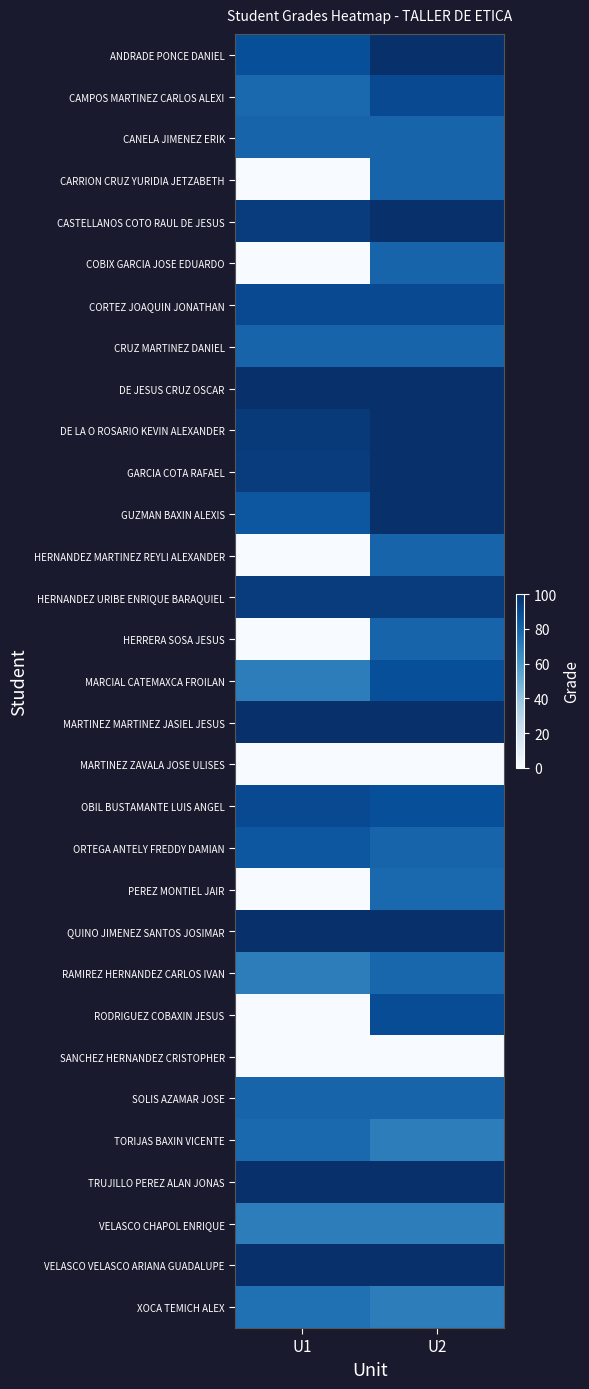

Reading left to right, list all the values displayed in this chart.

ANDRADE PONCE DANIEL: U1=88	U2=100
CAMPOS MARTINEZ CARLOS ALEXI: U1=78	U2=90
CANELA JIMENEZ ERIK: U1=80	U2=80
CARRION CRUZ YURIDIA JETZABETH: U1=0	U2=80
CASTELLANOS COTO RAUL DE JESUS: U1=95	U2=100
COBIX GARCIA JOSE EDUARDO: U1=0	U2=80
CORTEZ JOAQUIN JONATHAN: U1=90	U2=90
CRUZ MARTINEZ DANIEL: U1=80	U2=80
DE JESUS CRUZ OSCAR: U1=100	U2=100
DE LA O ROSARIO KEVIN ALEXANDER: U1=96	U2=100
GARCIA COTA RAFAEL: U1=95	U2=100
GUZMAN BAXIN ALEXIS: U1=85	U2=100
HERNANDEZ MARTINEZ REYLI ALEXANDER: U1=0	U2=80
HERNANDEZ URIBE ENRIQUE BARAQUIEL: U1=95	U2=95
HERRERA SOSA JESUS: U1=0	U2=80
MARCIAL CATEMAXCA FROILAN: U1=70	U2=88
MARTINEZ MARTINEZ JASIEL JESUS: U1=100	U2=100
MARTINEZ ZAVALA JOSE ULISES: U1=0	U2=0
OBIL BUSTAMANTE LUIS ANGEL: U1=90	U2=88
ORTEGA ANTELY FREDDY DAMIAN: U1=85	U2=80
PEREZ MONTIEL JAIR: U1=0	U2=78
QUINO JIMENEZ SANTOS JOSIMAR: U1=100	U2=100
RAMIREZ HERNANDEZ CARLOS IVAN: U1=70	U2=79
RODRIGUEZ COBAXIN JESUS: U1=0	U2=89
SANCHEZ HERNANDEZ CRISTOPHER: U1=0	U2=0
SOLIS AZAMAR JOSE: U1=80	U2=80
TORIJAS BAXIN VICENTE: U1=78	U2=70
TRUJILLO PEREZ ALAN JONAS: U1=100	U2=100
VELASCO CHAPOL ENRIQUE: U1=70	U2=70
VELASCO VELASCO ARIANA GUADALUPE: U1=100	U2=100
XOCA TEMICH ALEX: U1=75	U2=70